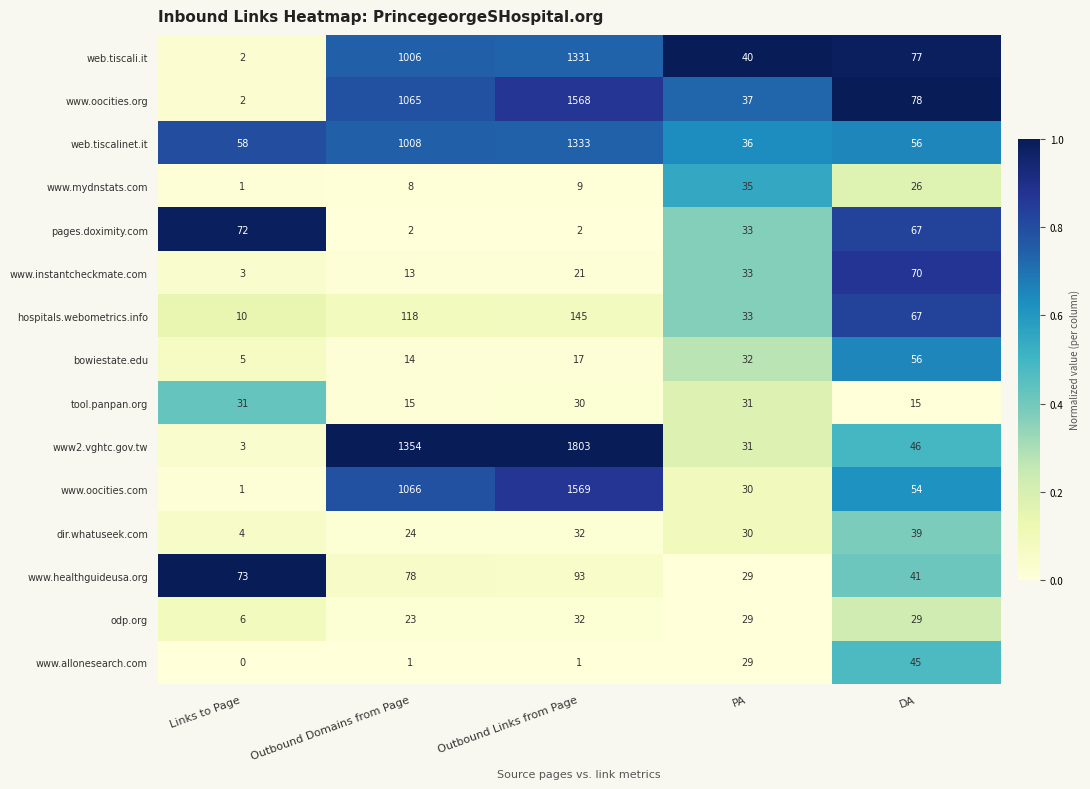

Rank the series by their maximum value, from highest to lowest.

www2.vghtc.gov.tw, www.oocities.com, www.oocities.org, web.tiscalinet.it, web.tiscali.it, hospitals.webometrics.info, www.healthguideusa.org, pages.doximity.com, www.instantcheckmate.com, bowiestate.edu, www.allonesearch.com, dir.whatuseek.com, www.mydnstats.com, odp.org, tool.panpan.org